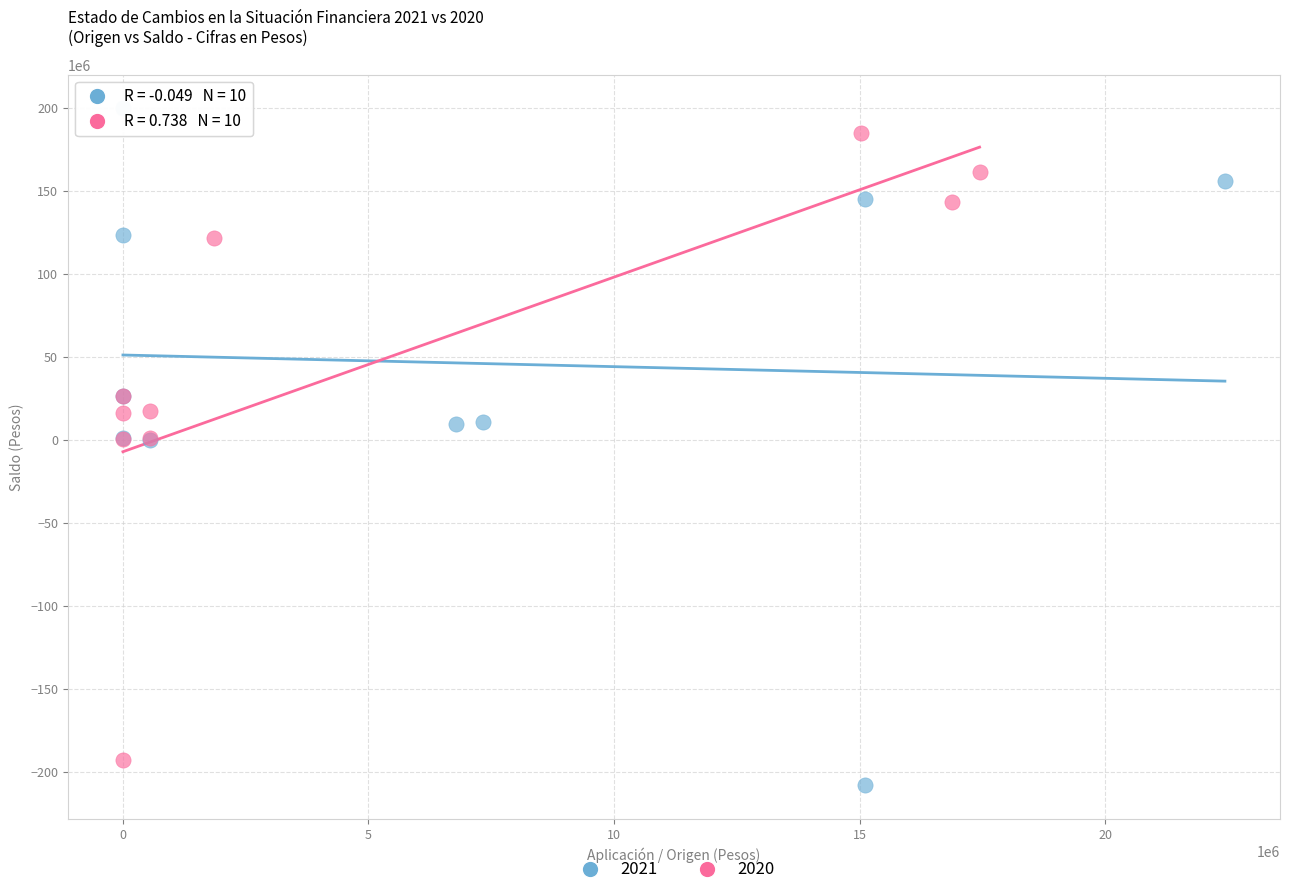

Which series contains the highest Y value?

2021